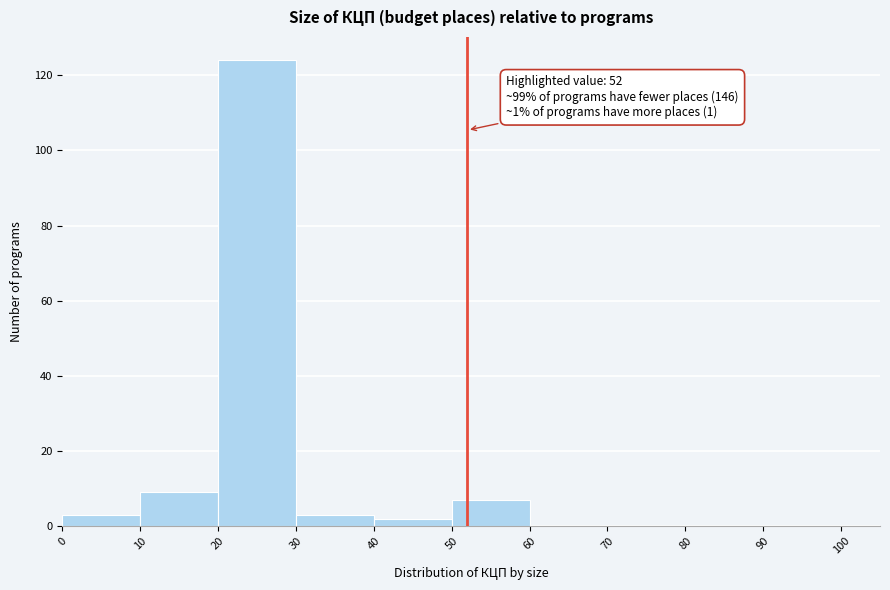

Over which range of the x-axis is the bar tallest?

20 to 30